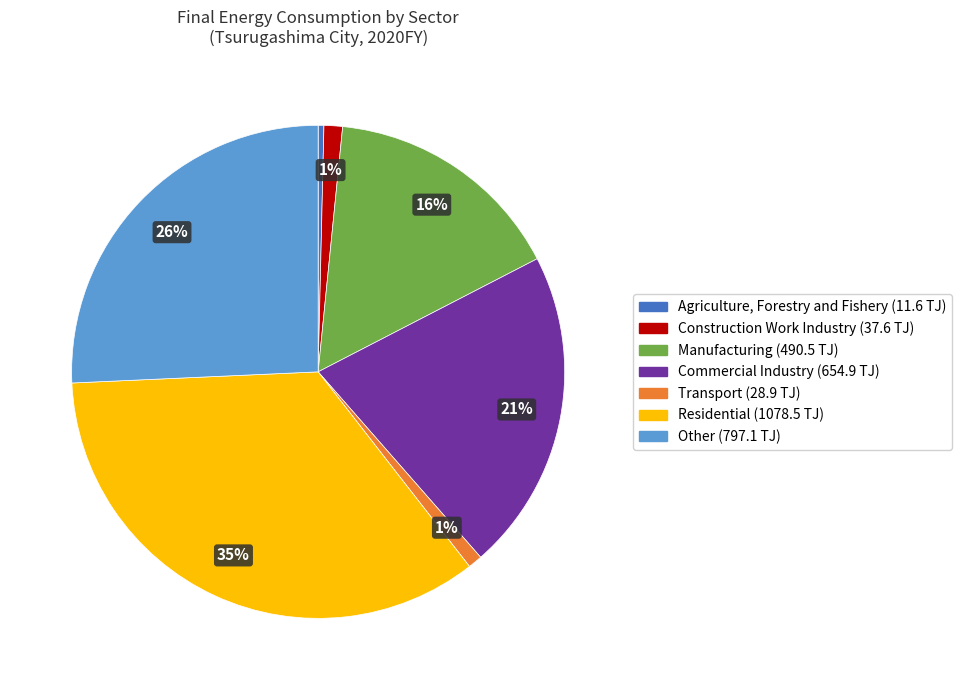

Which slice is the largest?

Residential